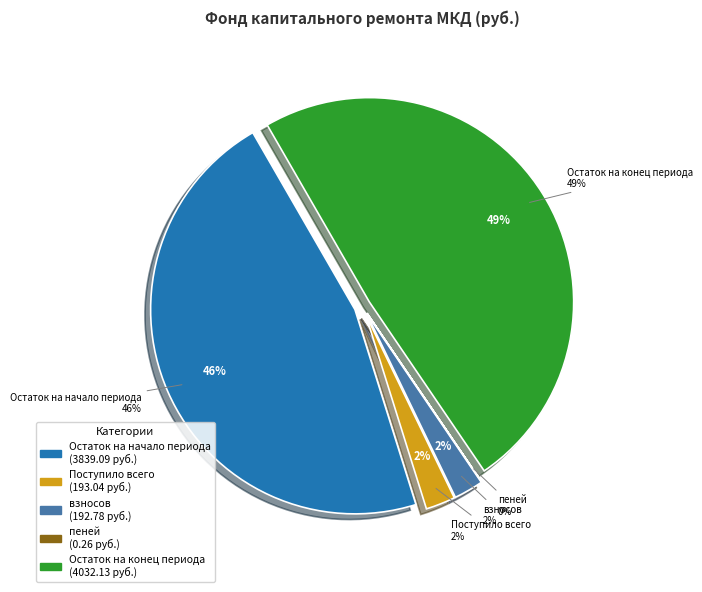

To the nearest percent, what portion does Остаток на начало периода represent?

46%